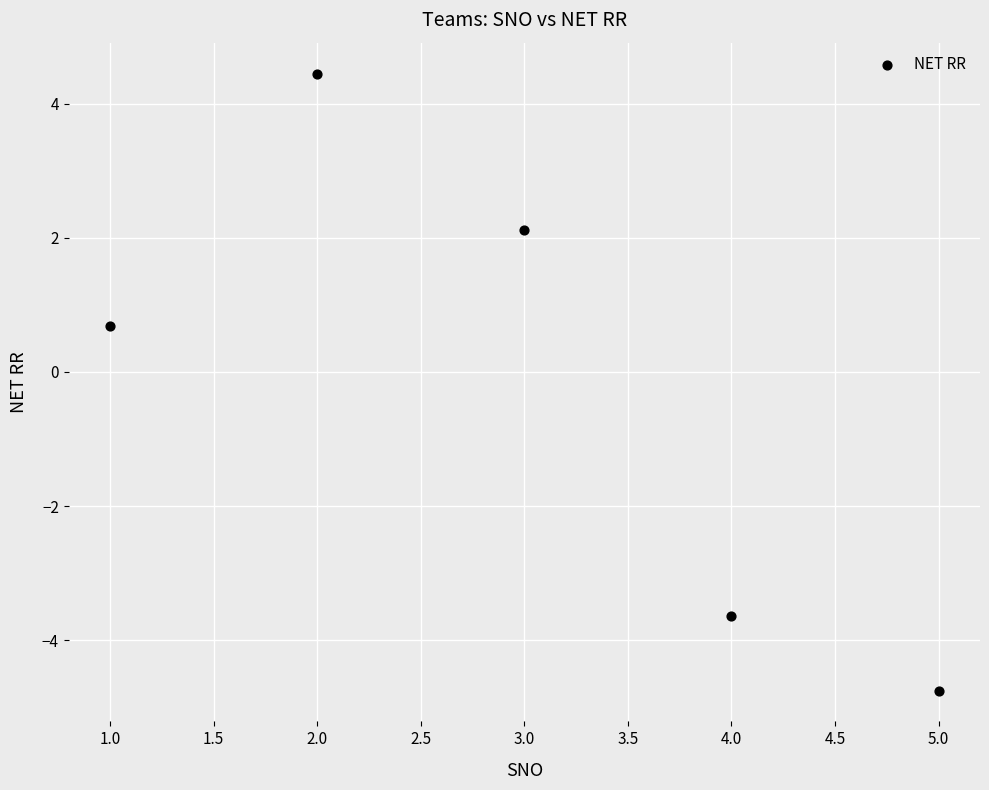

What is the average X value?

3.0